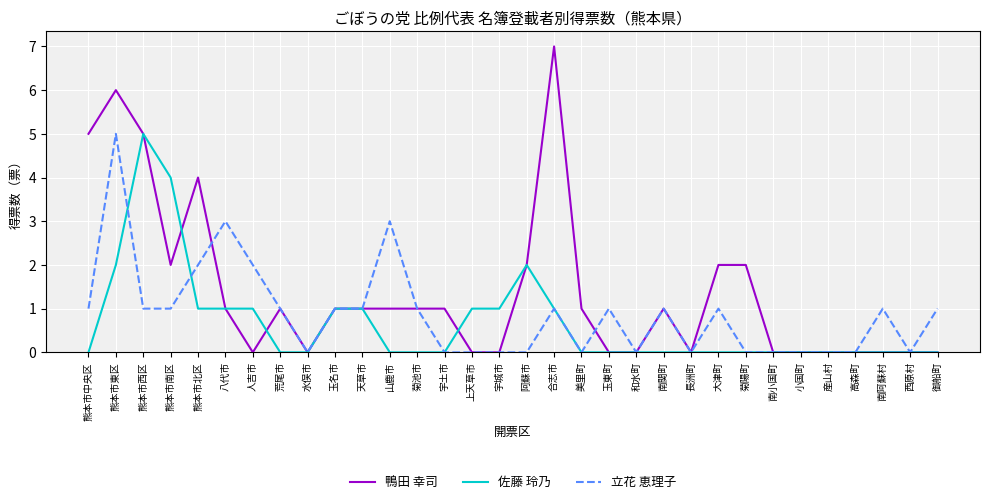

How many distinct data groups are displayed?

3